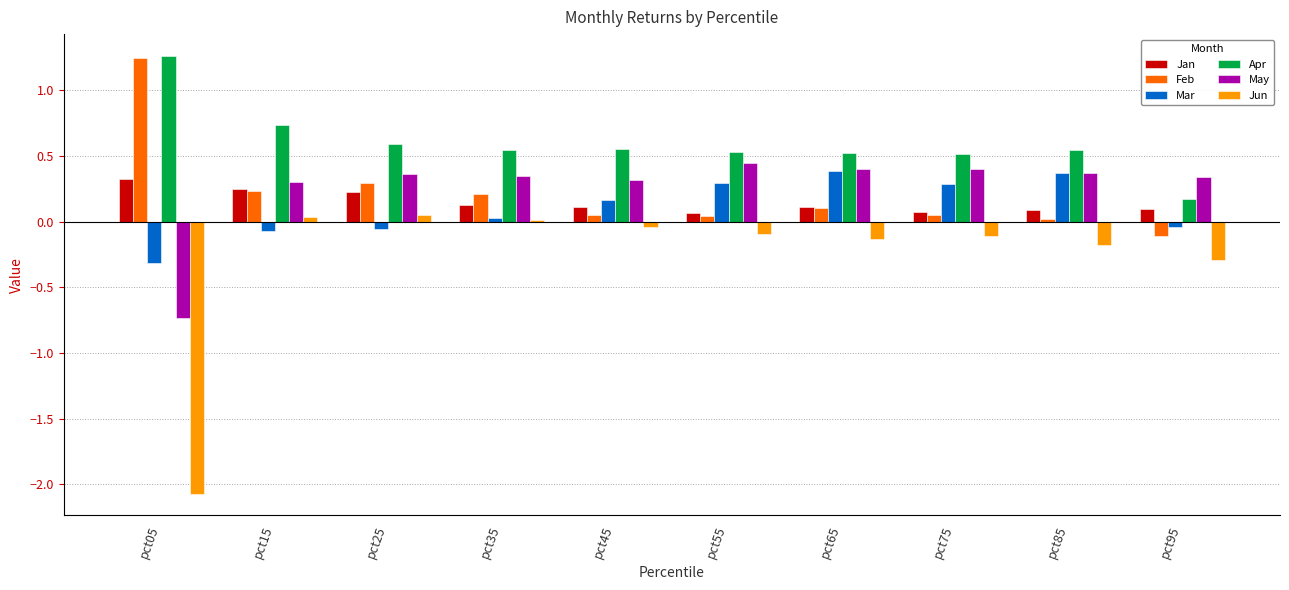

What is the average value of the Jun series?

-0.3